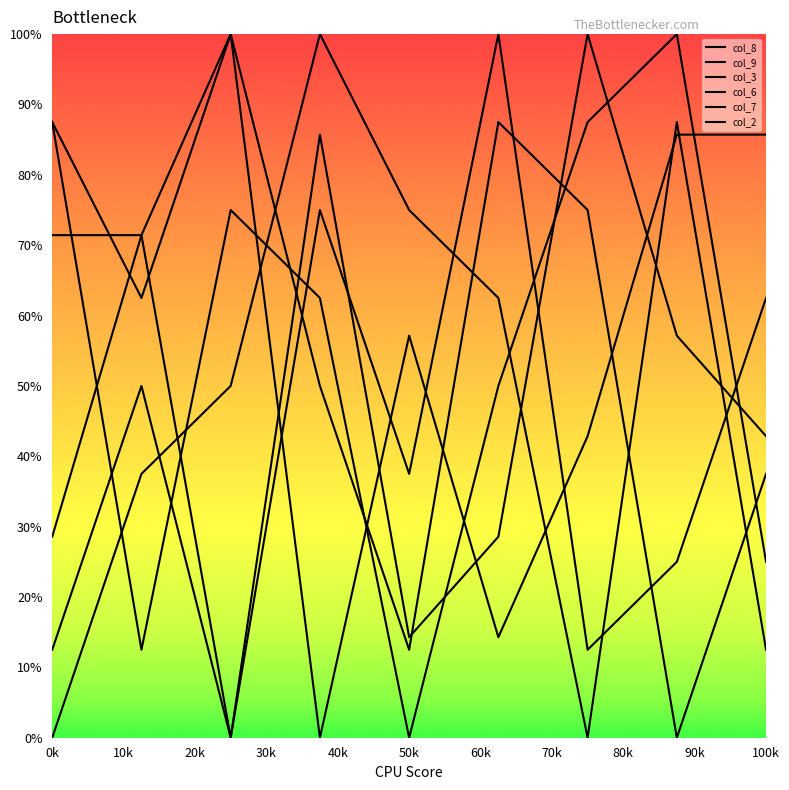

At which label does col_7 first exceed 5?

4